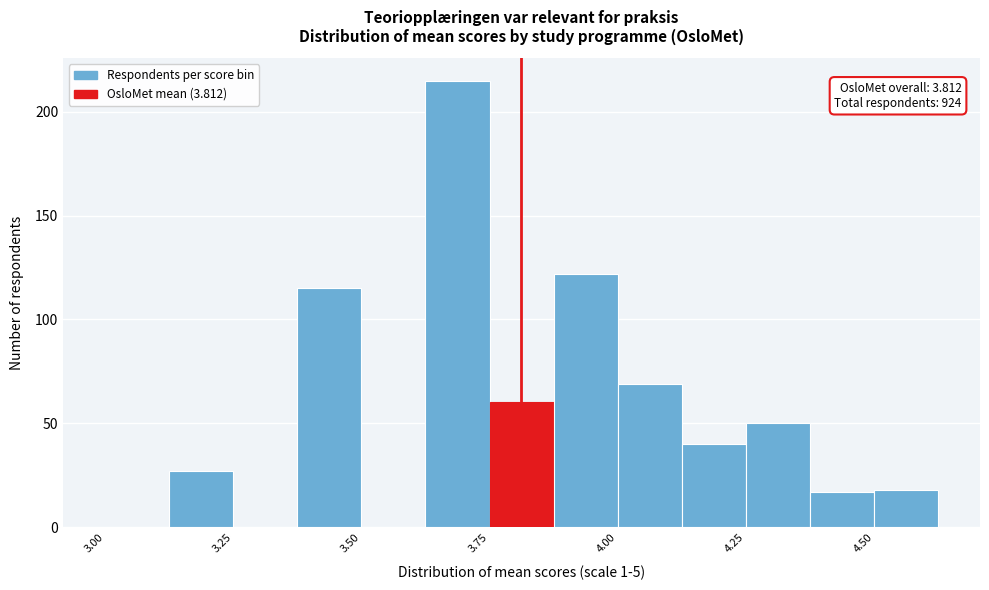

Around what value on the x-axis is the tallest bar? Give the approximate position of its centre, as read against the axis.

3.70